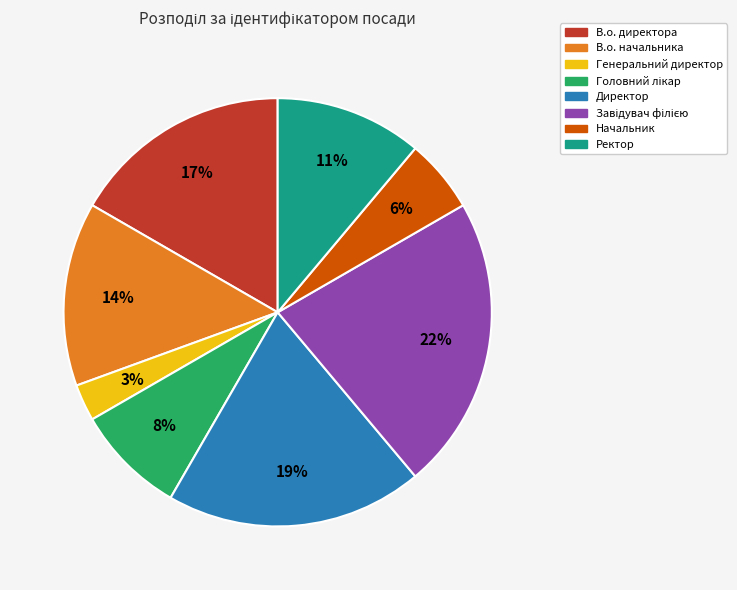

Do В.о. директора and Директор together represent more than half of the pie?

No